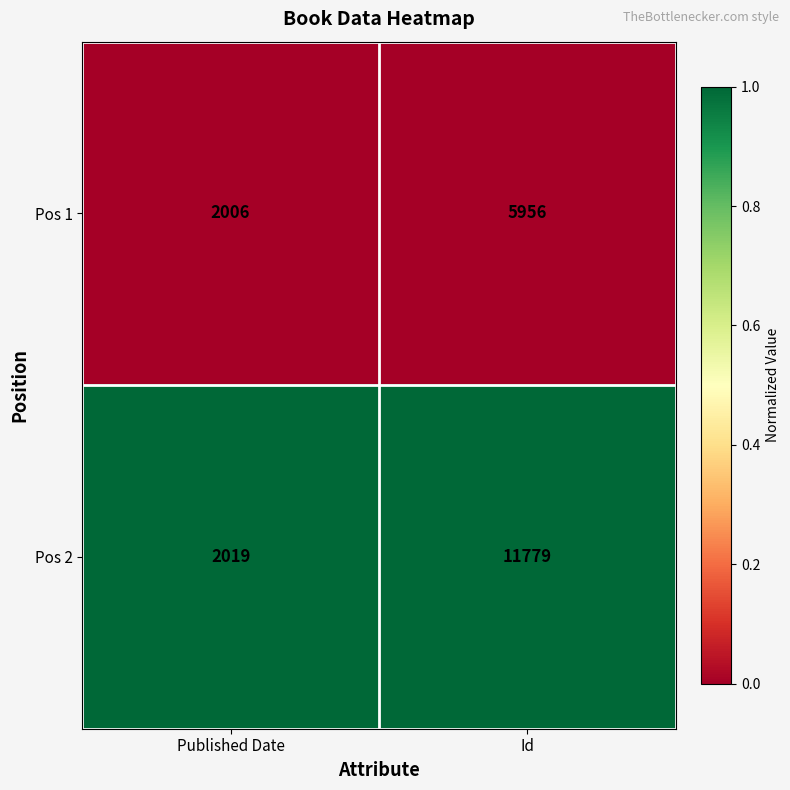

The value of Pos 1 at Id is 4151. True or false?

False